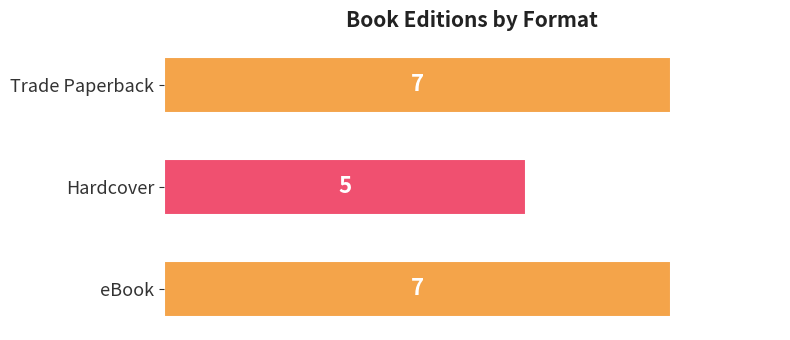

What is the maximum value shown in the chart?

7